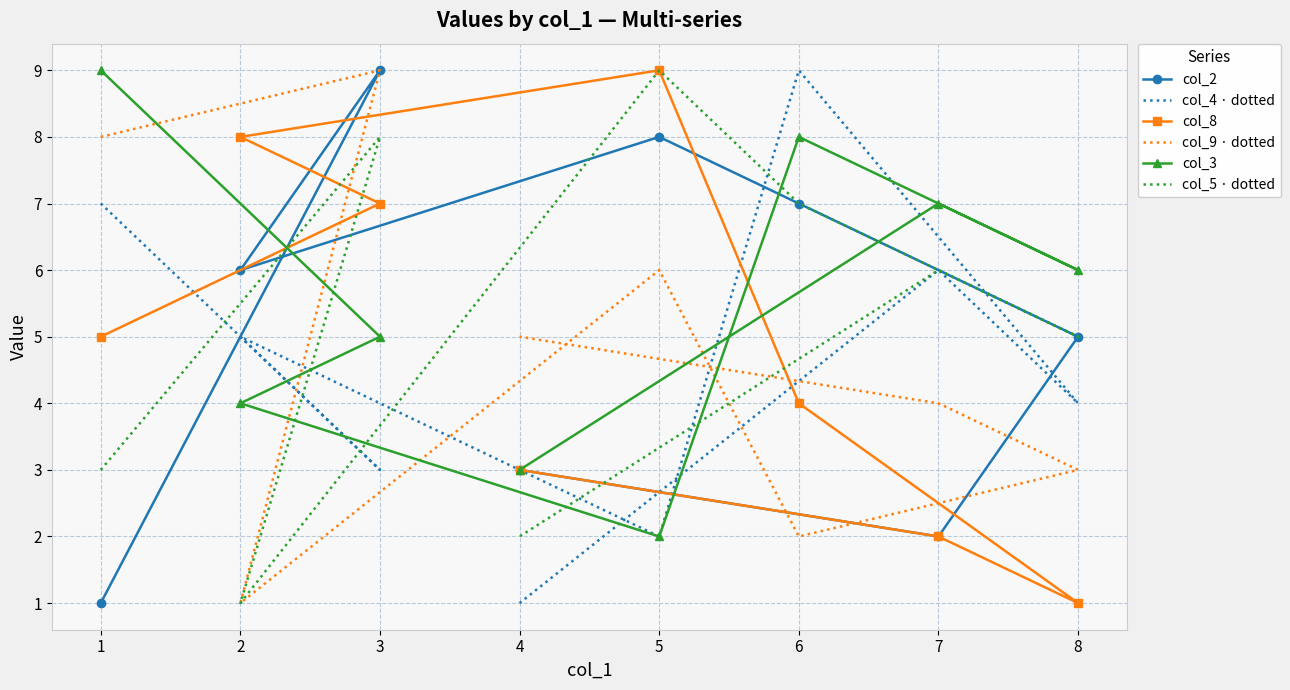

Is this an area chart (filled region under the line)?

No